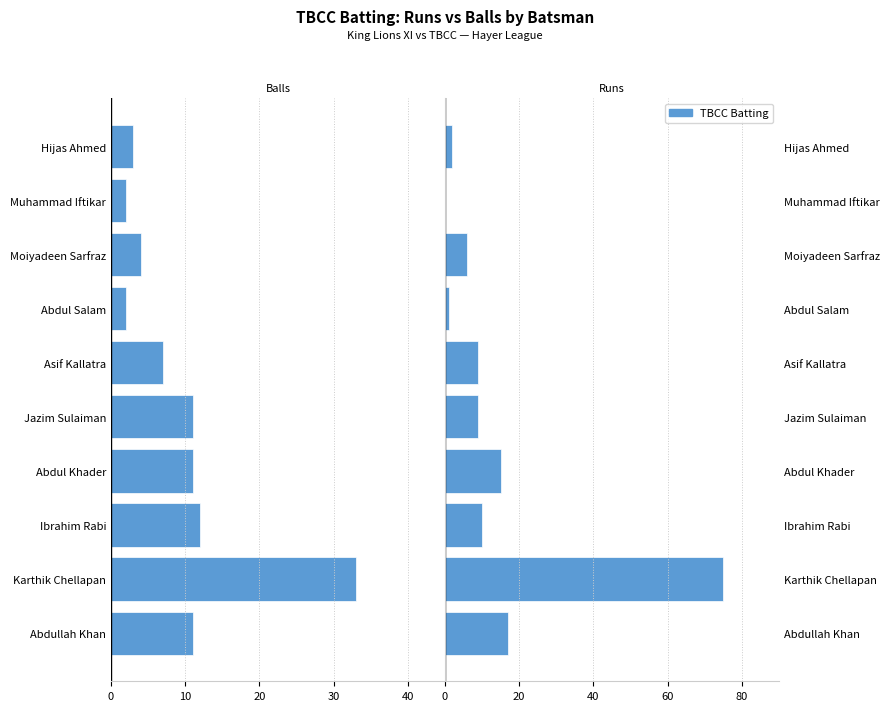

How many values in the Runs series are below 9?

4